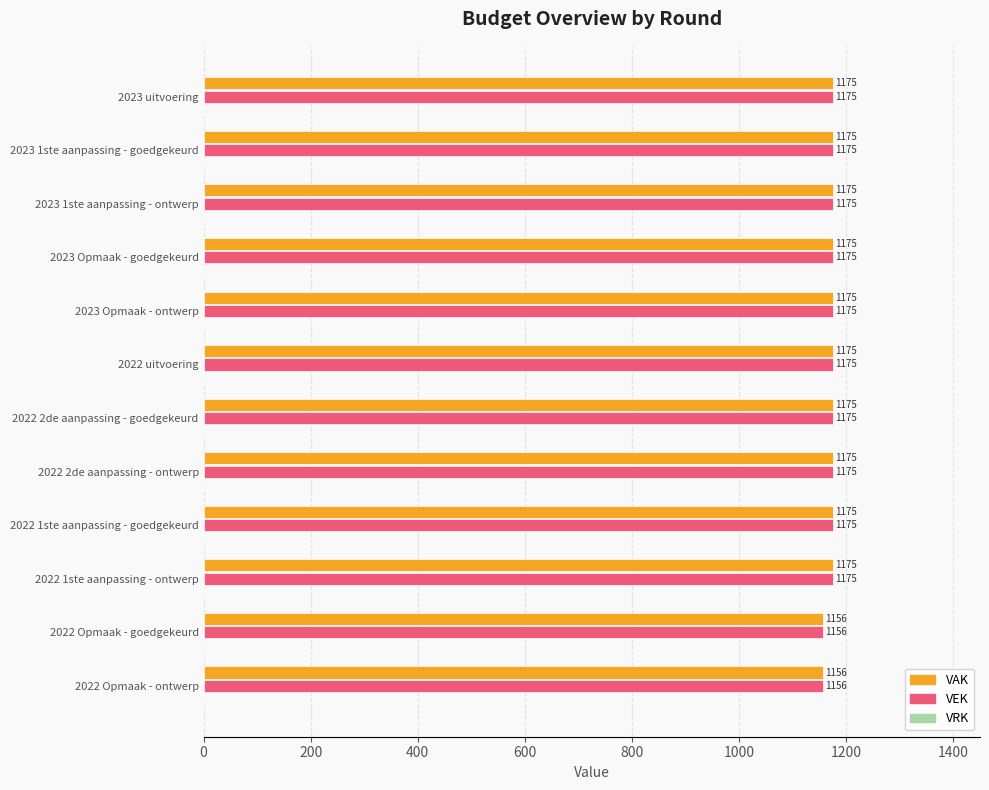

What is the maximum value for VAK?

1175